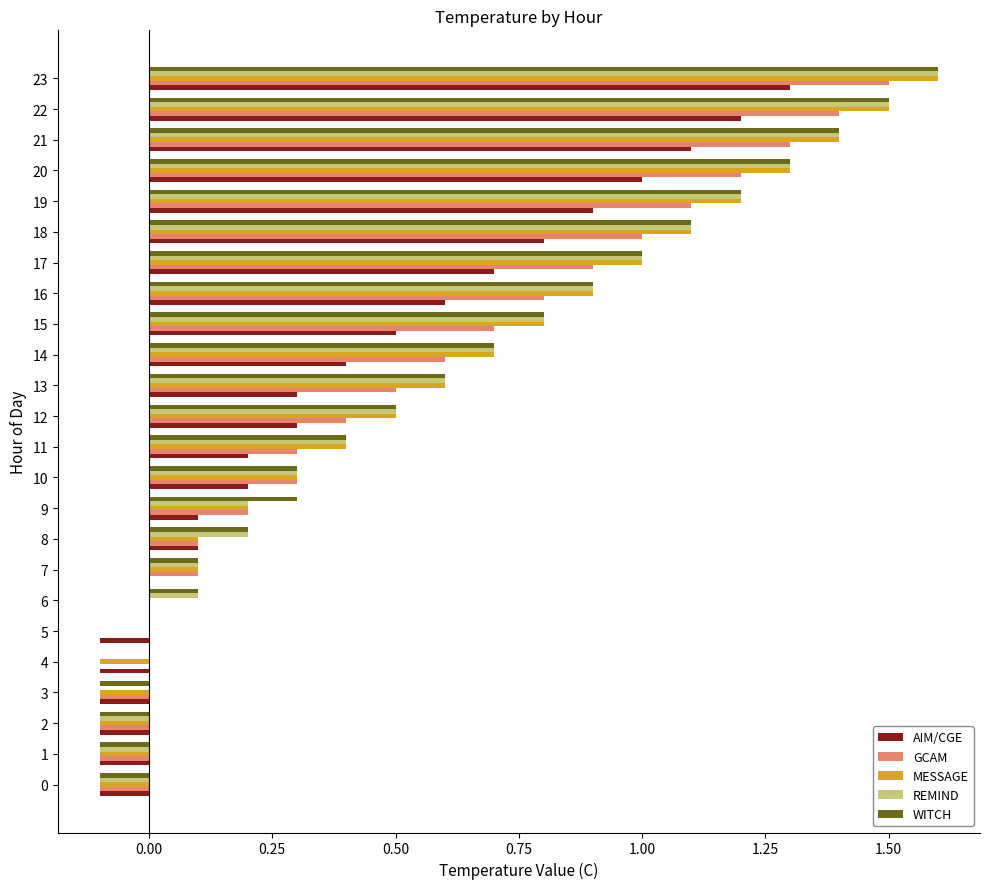

What is the sum of all WITCH values?

13.6